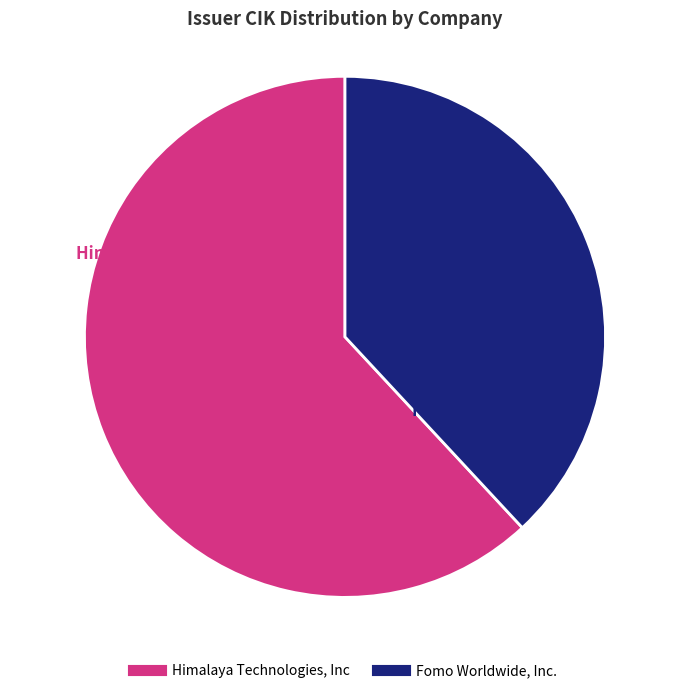

To the nearest percent, what is the difference between the Himalaya Technologies, Inc and Fomo Worldwide, Inc. slice percentages?

24%